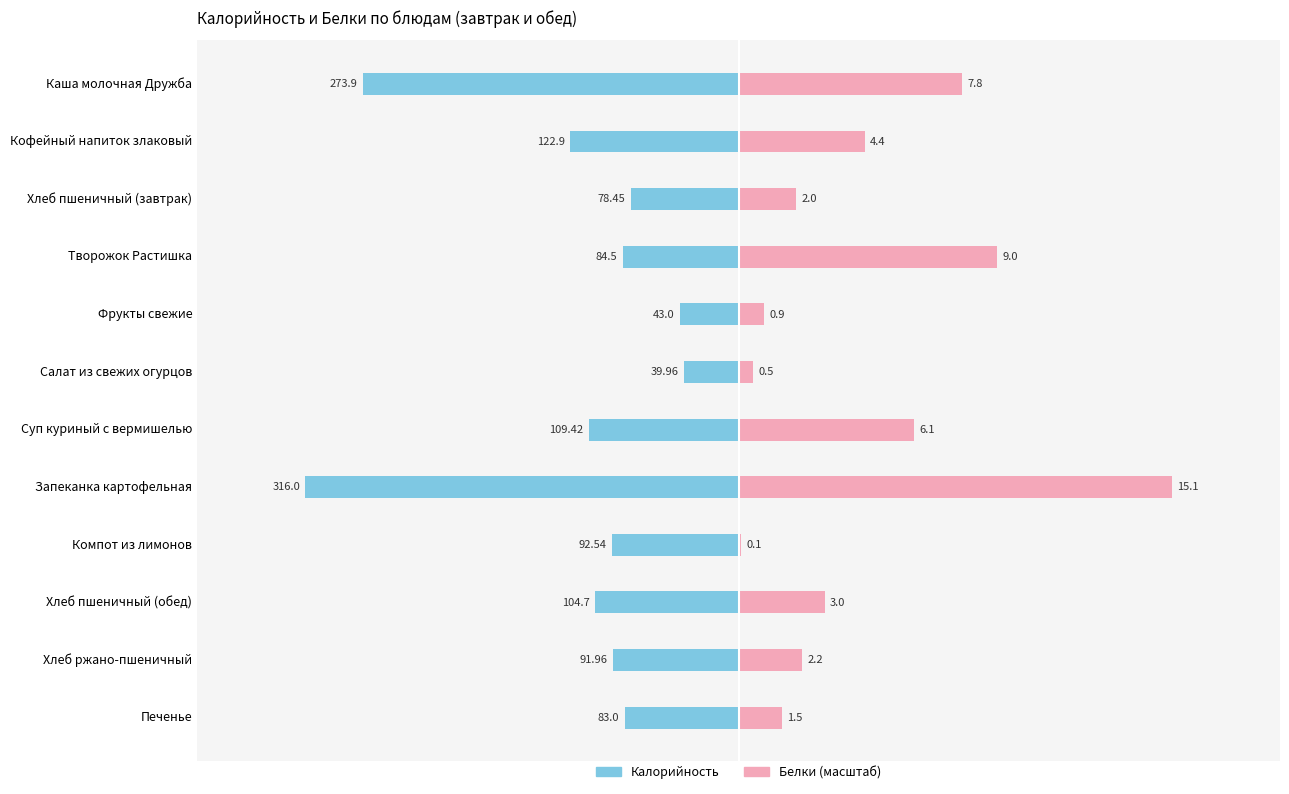

What is the total value across all series at Хлеб ржано-пшеничный?

-45.9